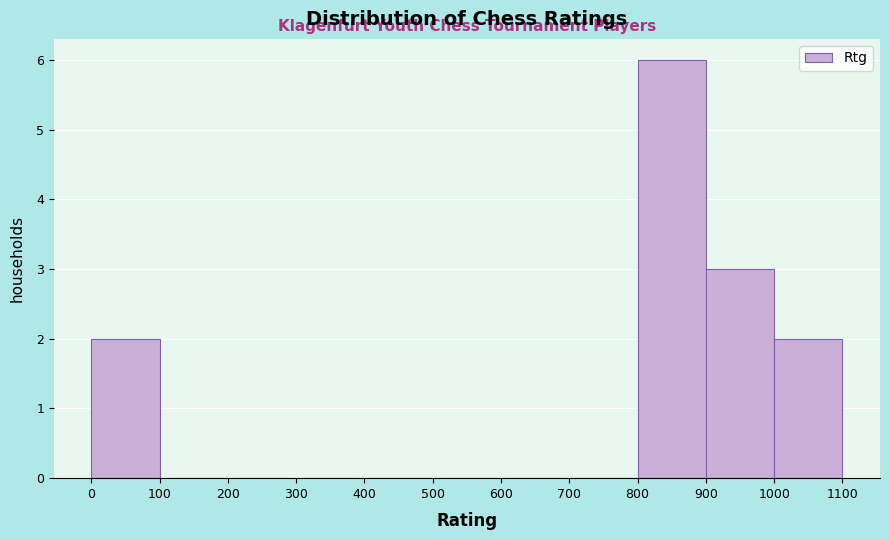

Reading left to right, transcribe this chart: for each bar, give the range it covers on the x-axis and its height. The values are not printed on the chart, so give them approximately, as read against the axis.

0 to 100: 2
100 to 200: 0
200 to 300: 0
300 to 400: 0
400 to 500: 0
500 to 600: 0
600 to 700: 0
700 to 800: 0
800 to 900: 6
900 to 1000: 3
1000 to 1100: 2